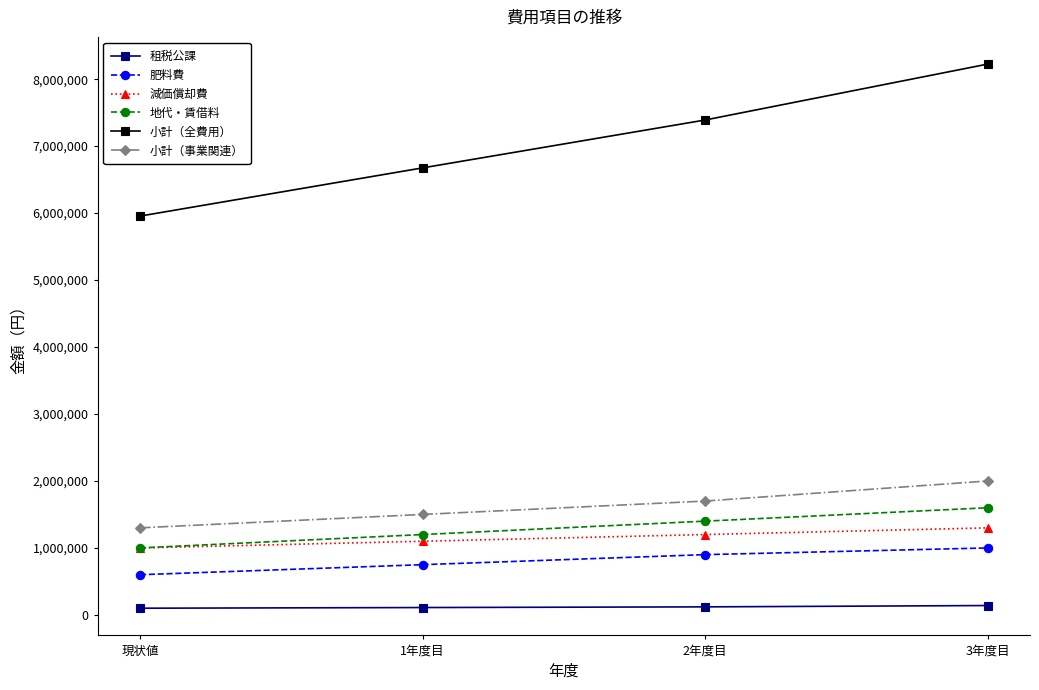

Which series has the largest range (max minus min)?

小計（全費用）